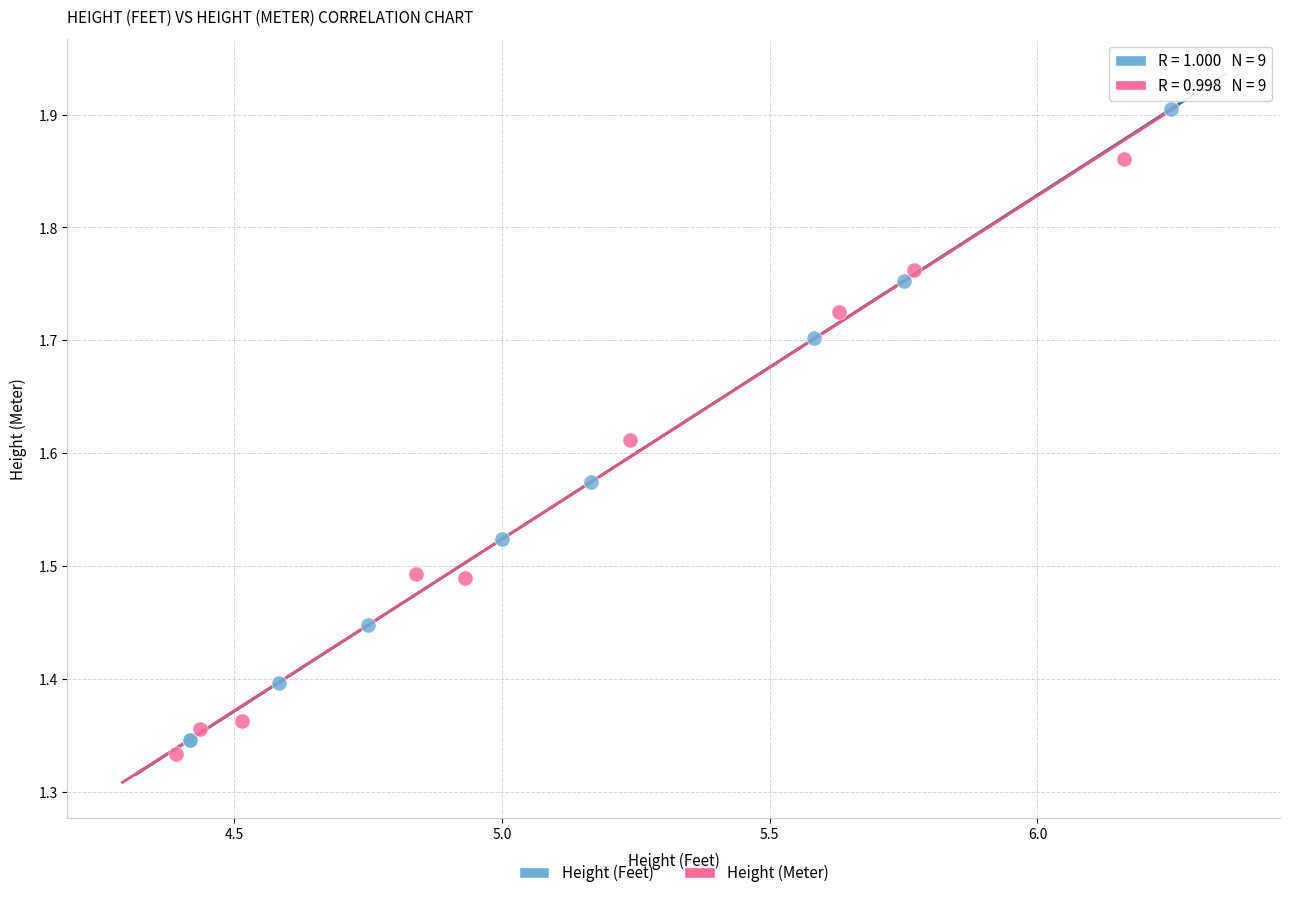

Which series has the largest Y range (max minus min)?

Height (Feet)